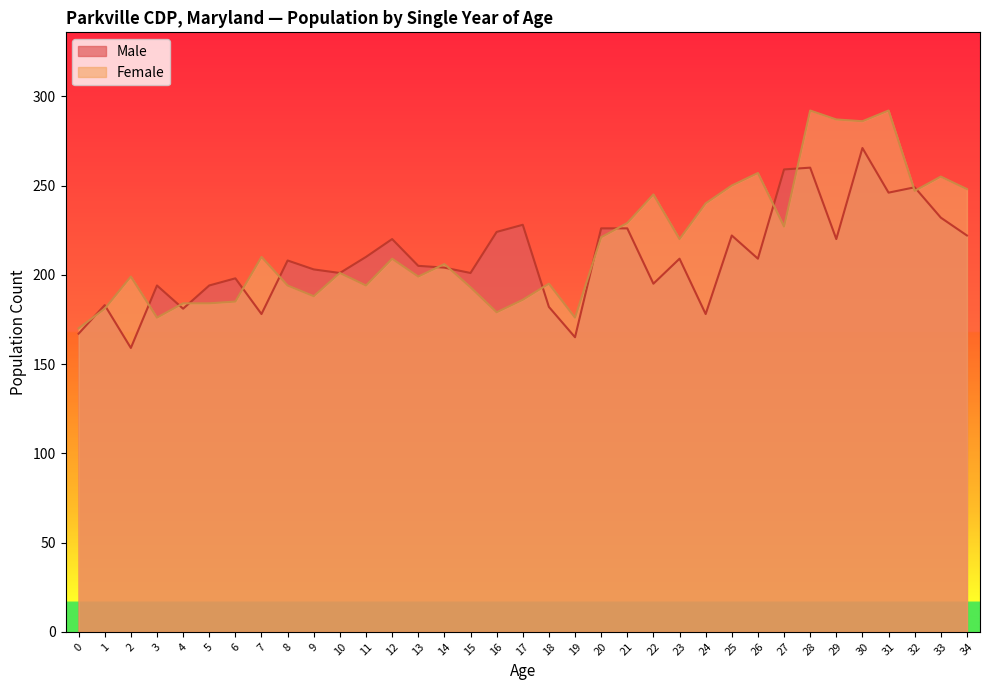

How many lines are shown in the chart?

2